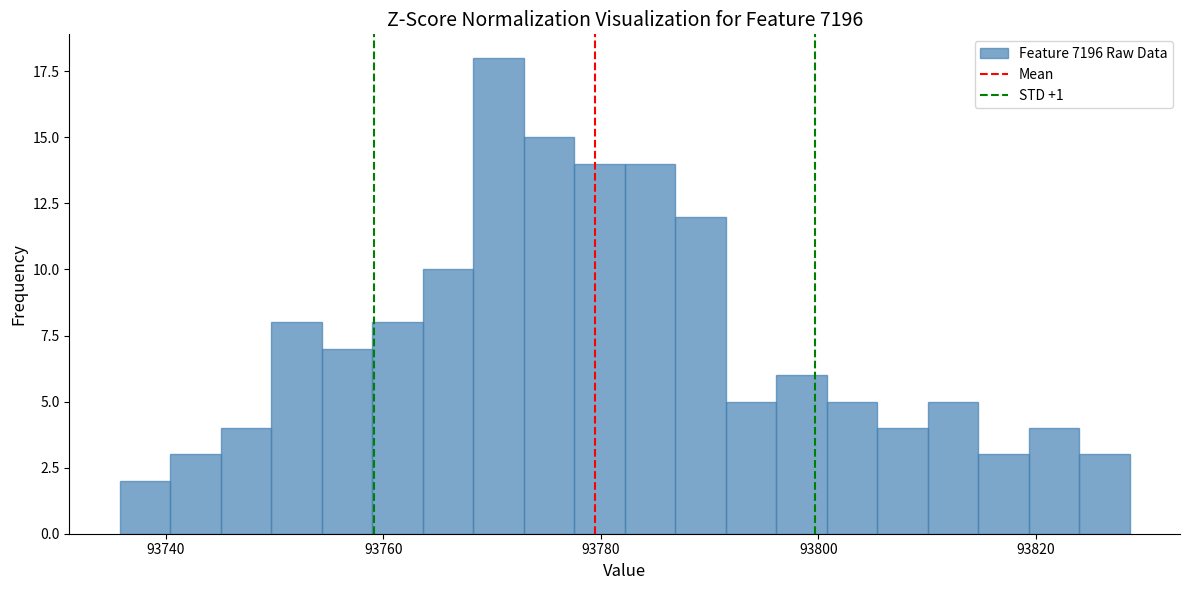

Read against the x-axis, roughly where is the centre of the tallest bar?

93770